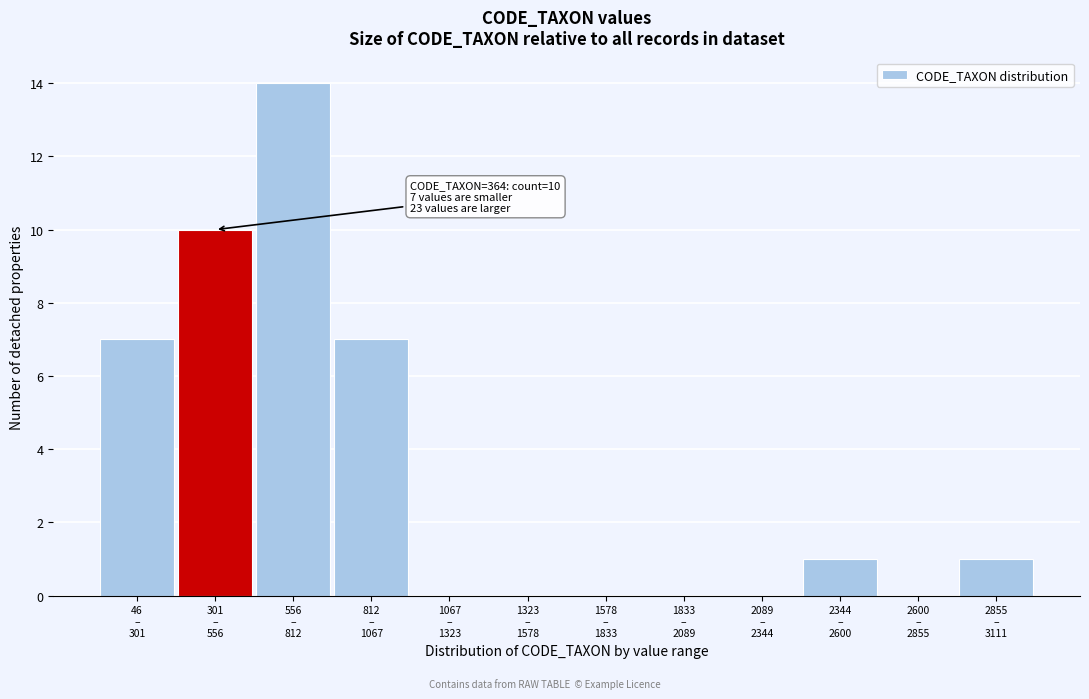

What is the maximum value shown in the chart?

14